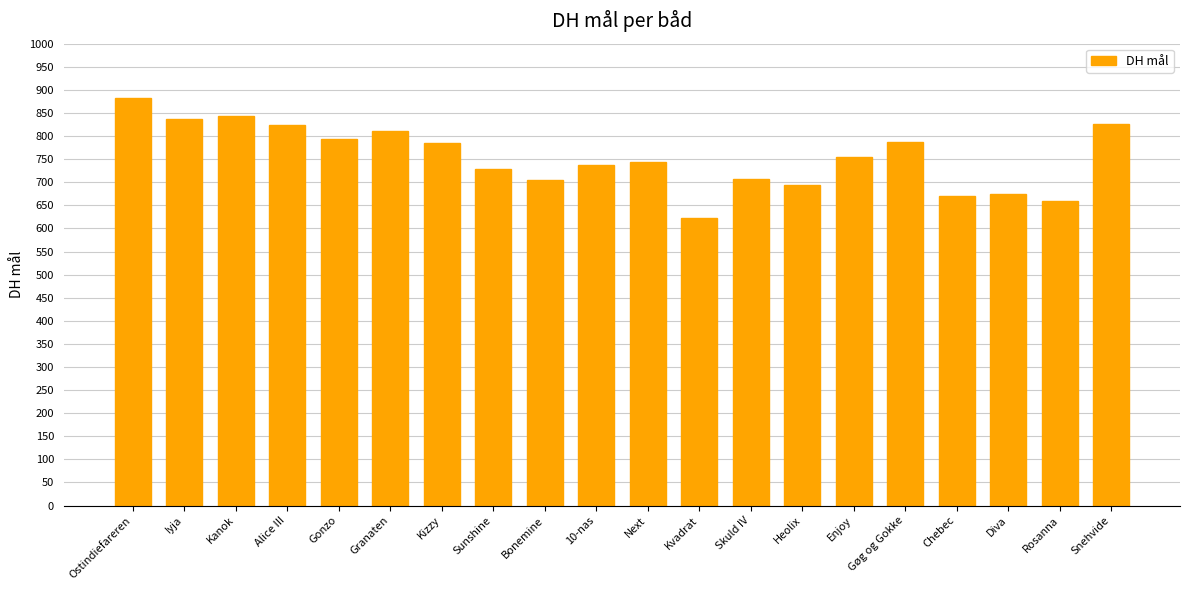

What is the change in value from Kizzy to 10-nas?

-46.6